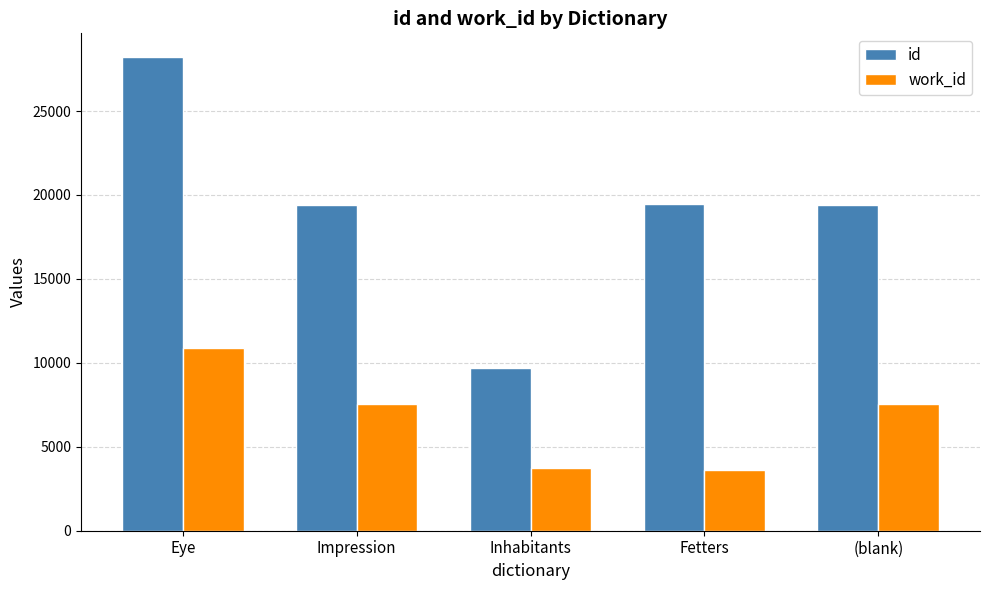

At which label does id reach its minimum?

Inhabitants